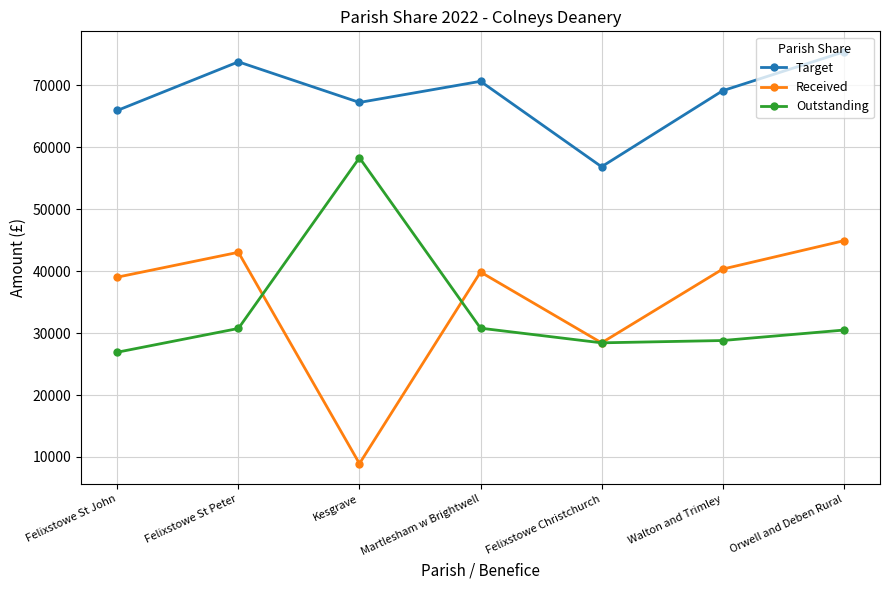

Does the chart have visible grid lines?

Yes